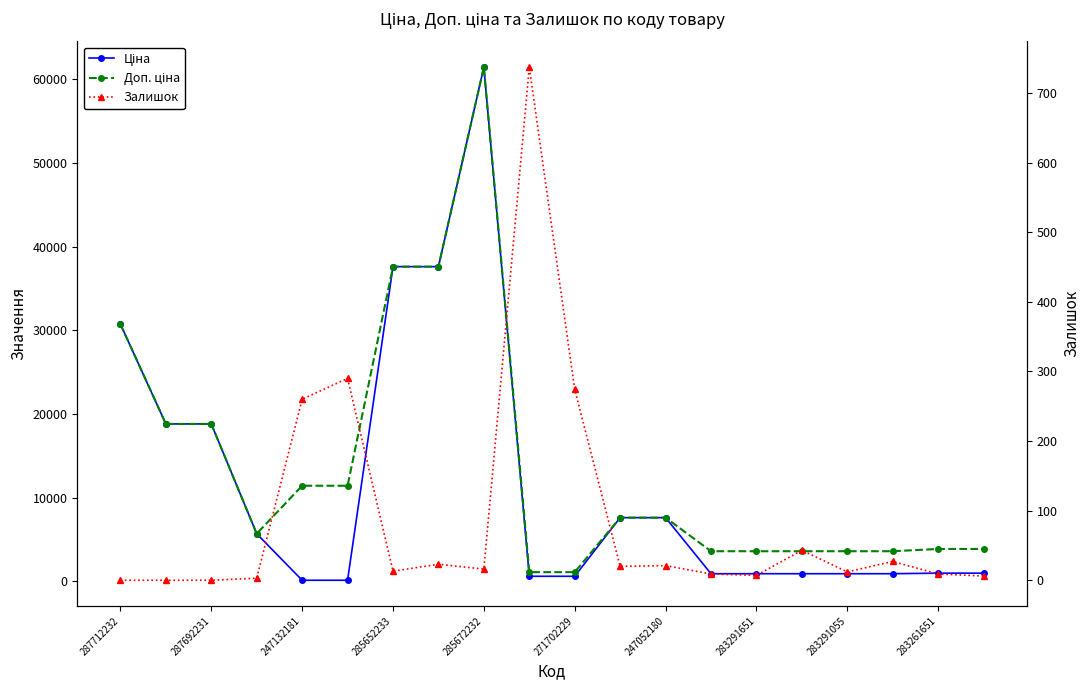

Where does the Доп. ціна series first go above 7596?

287712232